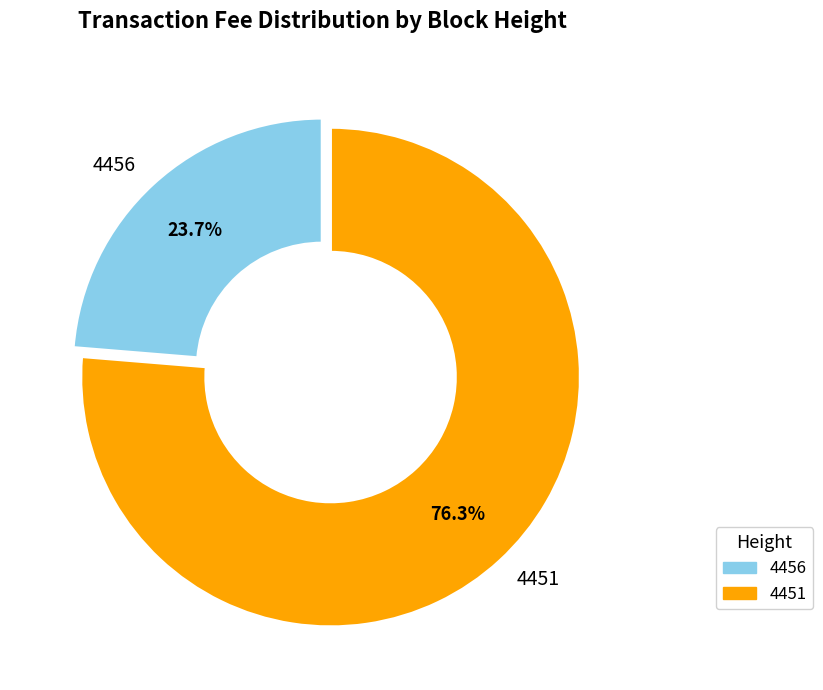

Is there any slice that represents more than half of the pie?

Yes